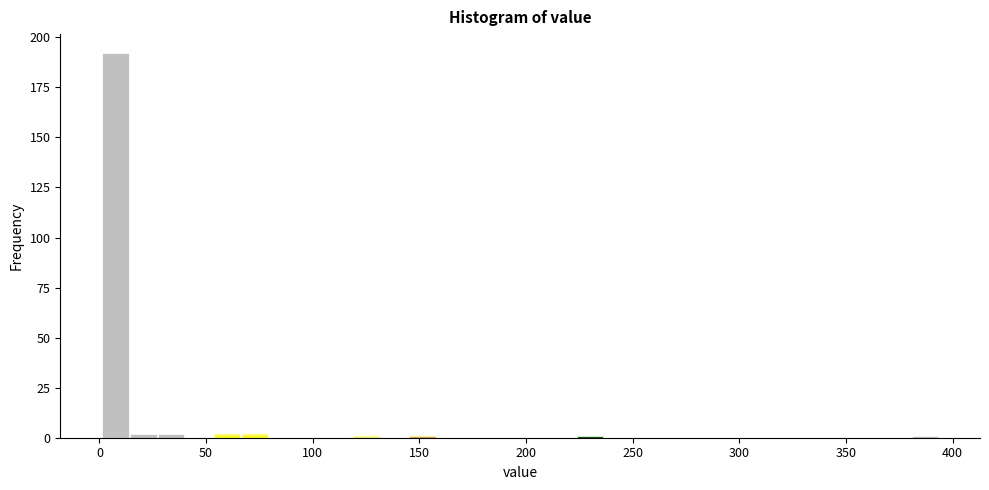

Around what value on the x-axis is the tallest bar? Give the approximate position of its centre, as read against the axis.

5